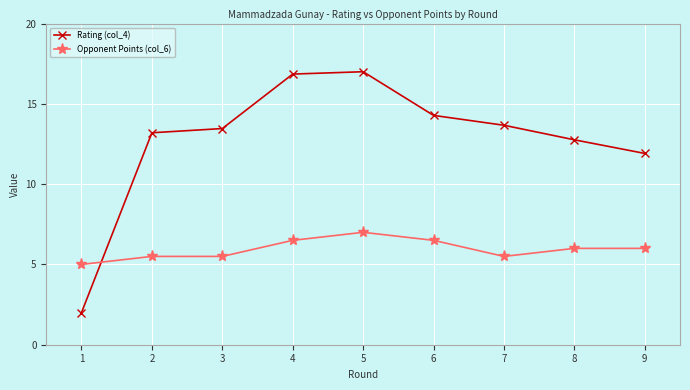

Is it true that Rating (col_4) equals 17.0 at 5?

True